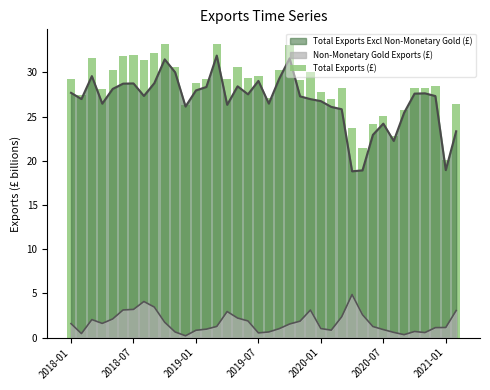

True or false: Non-Monetary Gold Exports (£) and Total Exports Excl Non-Monetary Gold (£) cross at least once.

False